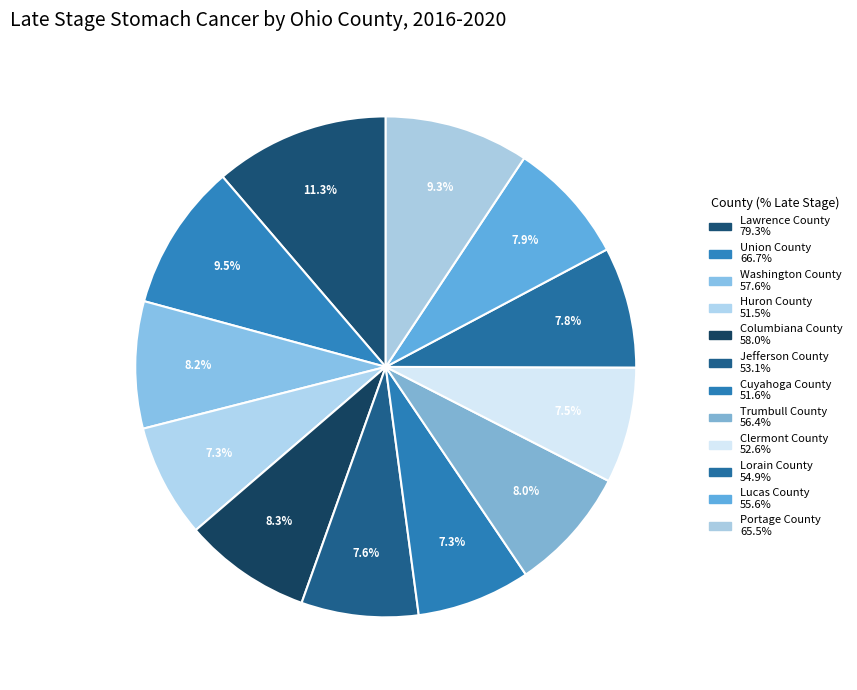

Combined, do Clermont County and Huron County account for over 50%?

No